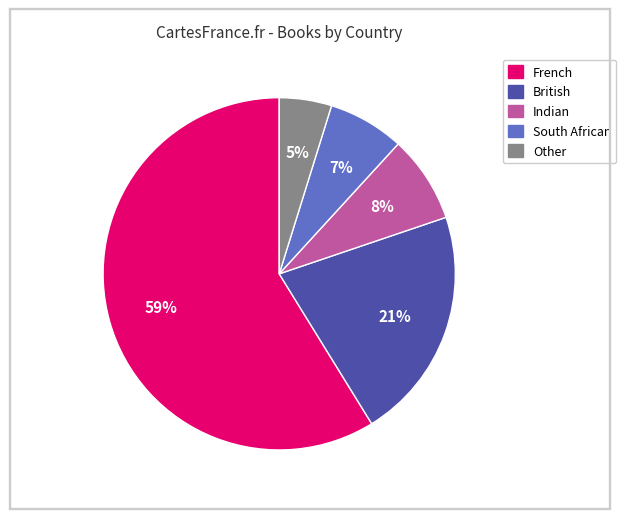

How many segments does this pie chart have?

5